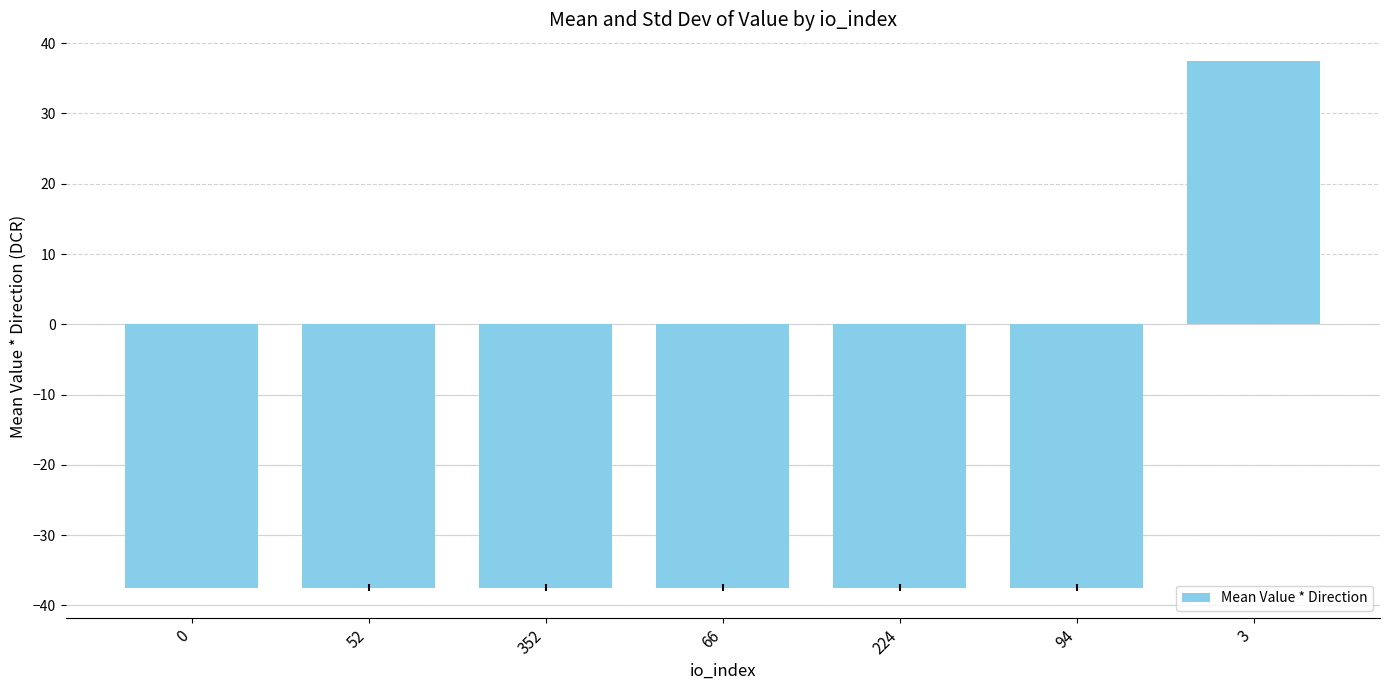

At which label does the data first exceed -37?

3